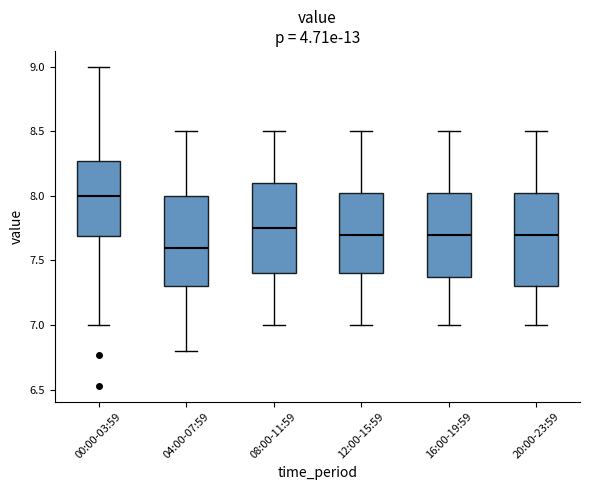

Which box's median line is the highest?

00:00-03:59